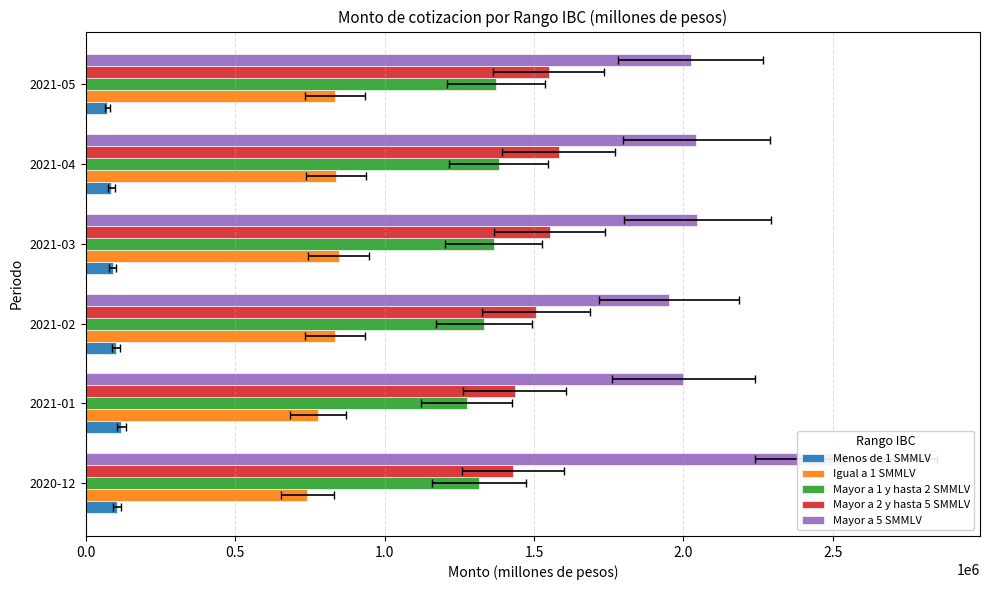

Reading left to right, transcribe all the data shown in this chart.

Menos de 1 SMMLV: 104980.9	119378.4	101814.1	90094.8	86268.0	71960.3
Igual a 1 SMMLV: 740953.4	778348.7	835292.4	846172.2	838429.2	835609.1
Mayor a 1 y hasta 2 SMMLV: 1316114.5	1274653.8	1333338.6	1364721.6	1381477.6	1373028.0
Mayor a 2 y hasta 5 SMMLV: 1429865.1	1435583.5	1507487.2	1552684.1	1582249.1	1548735.7
Mayor a 5 SMMLV: 2544455.4	1999673.1	1951451.5	2045998.9	2043239.8	2024654.4